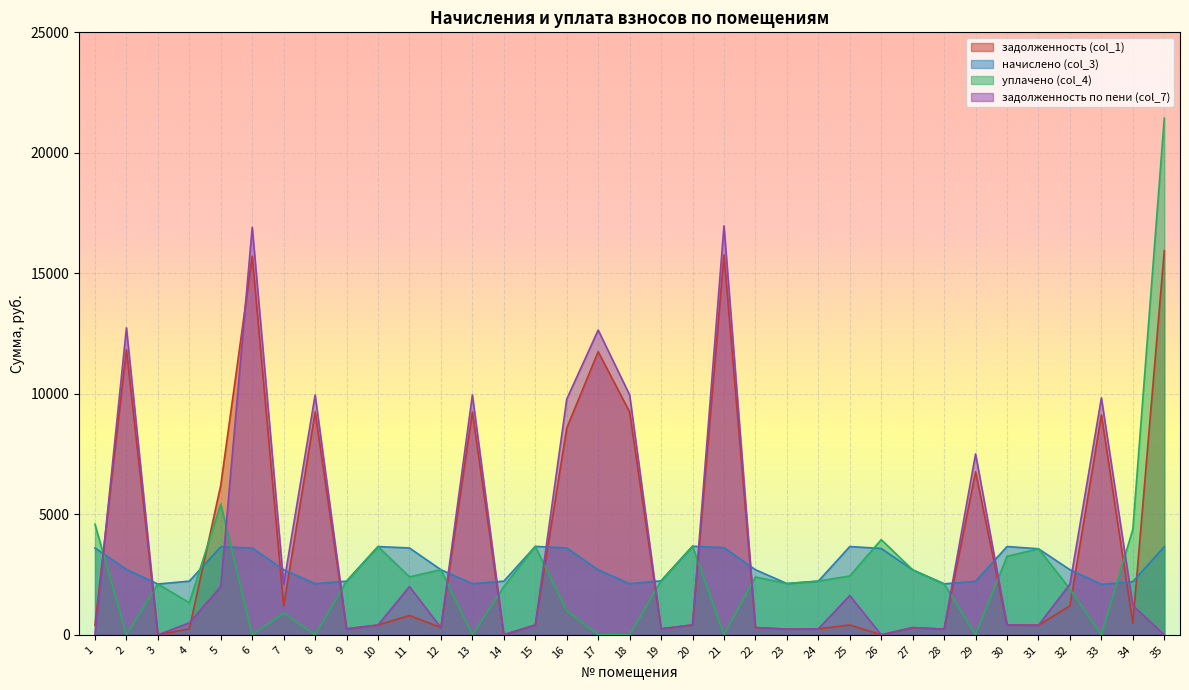

Reading left to right, list all the values displayed in this chart.

задолженность (col_1): 1=400.4	2=11832.5	3=0.0	4=247.4	5=6213.0	6=15709.7	7=1200.5	8=9247.7	9=247.4	10=407.0	11=800.8	12=300.1	13=9247.7	14=0.0	15=407.7	16=8579.7	17=11746.6	18=9247.7	19=248.9	20=408.5	21=15767.4	22=300.1	23=236.4	24=247.4	25=407.0	26=0.0	27=299.4	28=235.0	29=6765.0	30=407.0	31=396.7	32=1202.7	33=9133.1	34=478.9	35=15939.6
начислено (col_3): 1=3603.6	2=2714.2	3=2108.2	4=2226.8	5=3649.8	6=3603.6	7=2701.1	8=2121.3	9=2226.8	10=3662.9	11=3603.6	12=2701.1	13=2121.3	14=2226.8	15=3669.5	16=3603.6	17=2694.5	18=2121.3	19=2239.9	20=3676.1	21=3616.8	22=2701.1	23=2128.0	24=2226.8	25=3662.9	26=3583.9	27=2694.5	28=2114.7	29=2220.1	30=3662.9	31=3570.7	32=2701.1	33=2095.0	34=2207.0	35=3656.3
уплачено (col_4): 1=4591.1	2=0.0	3=2108.2	4=1330.8	5=5429.9	6=0.0	7=900.4	8=0.0	9=2226.8	10=3662.9	11=2403.6	12=2701.1	13=0.0	14=2000.0	15=3669.5	16=1000.0	17=0.0	18=0.0	19=2239.9	20=3676.1	21=0.0	22=2401.0	23=2128.0	24=2226.8	25=2441.9	26=3949.8	27=2694.5	28=2114.7	29=0.0	30=3255.9	31=3570.7	32=1901.6	33=0.0	34=4380.2	35=21437.9
задолженность по пени (col_7): 1=0.0	2=12737.2	3=0.0	4=494.8	5=1999.7	6=16910.9	7=2100.8	8=9954.8	9=247.4	10=407.0	11=2002.0	12=300.1	13=9954.8	14=0.0	15=407.7	16=9780.9	17=12644.7	18=9954.8	19=248.9	20=408.5	21=16973.0	22=300.1	23=236.4	24=247.4	25=1628.0	26=0.0	27=299.4	28=235.0	29=7505.1	30=407.0	31=396.7	32=2103.1	33=9831.5	34=1214.5	35=0.0